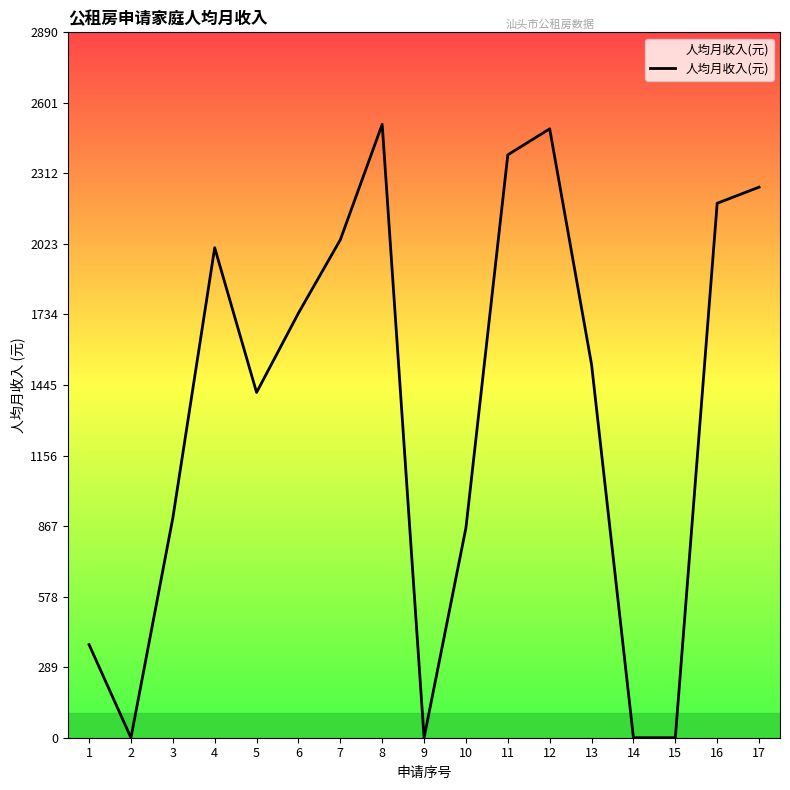

What is the change in value from 5 to 14?

-1414.5